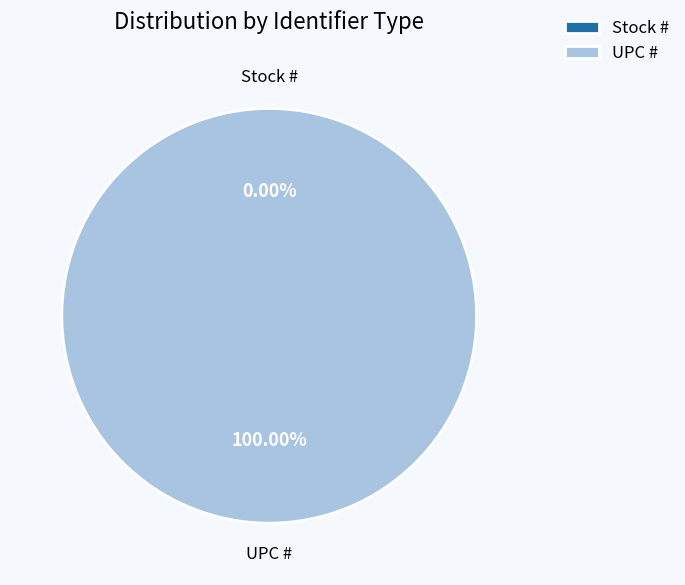

What is the change in value from Stock # to UPC #?

+751338231093